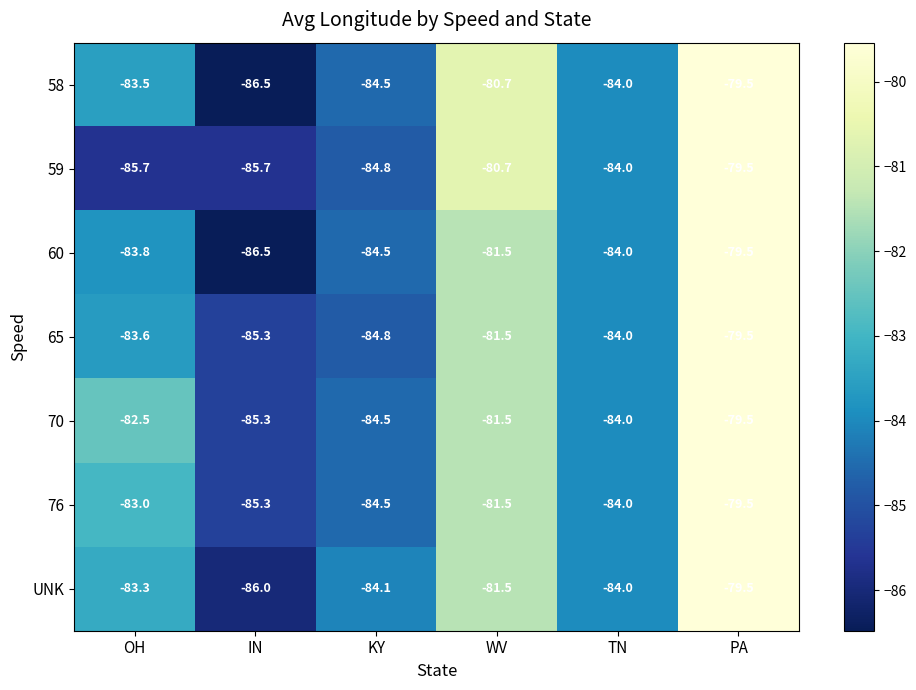

Which category has the highest value across all series?

PA